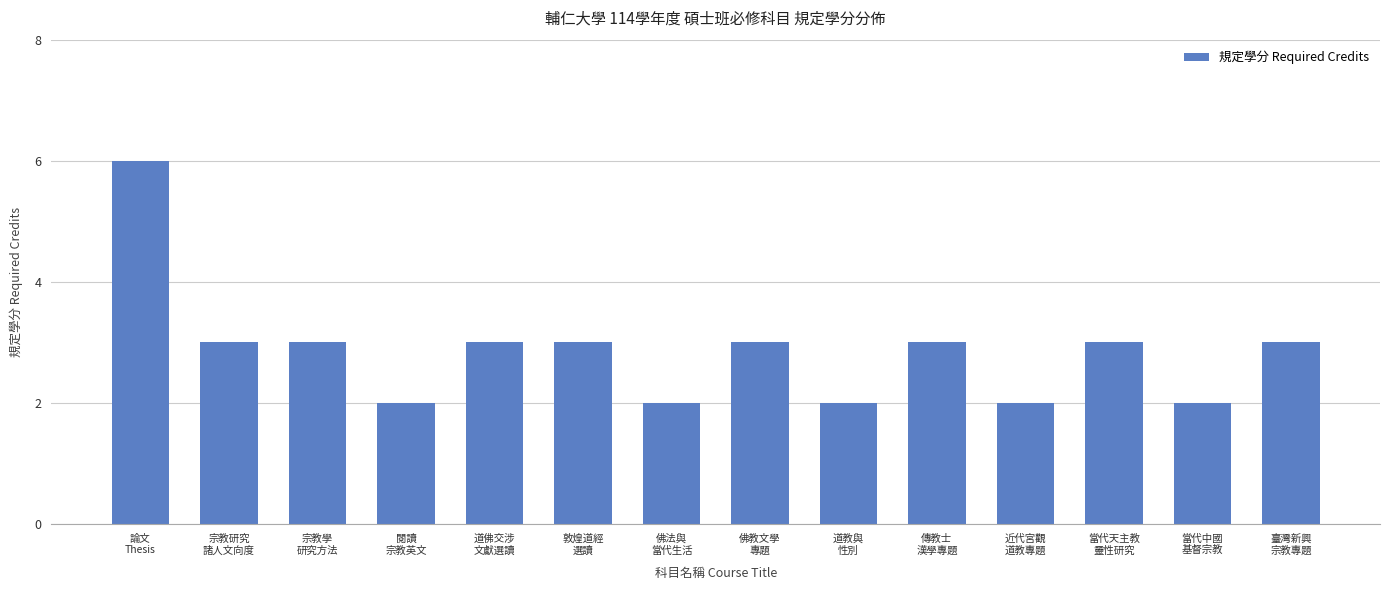

What is the sum of all values?

40